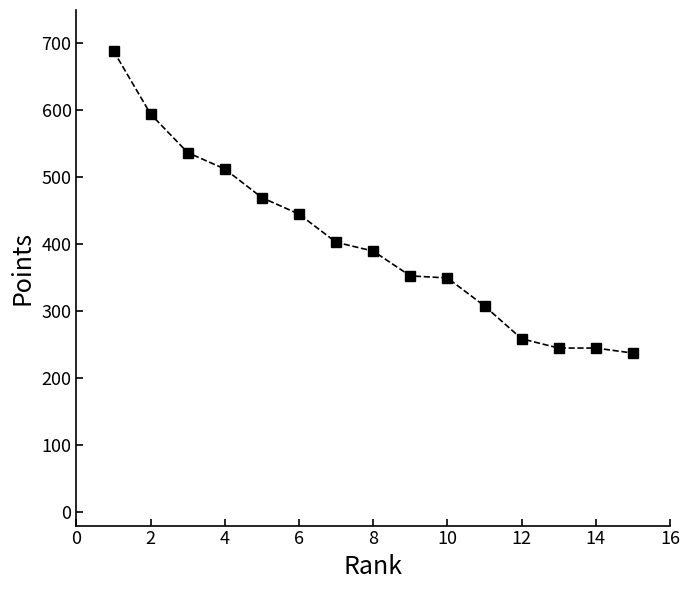

What is the greatest value displayed?

688.8